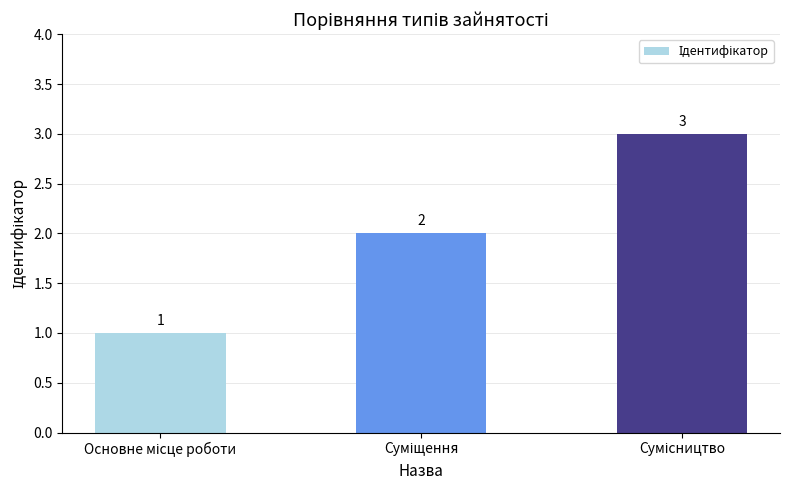

What is the value of the 2nd bar from the left?

2